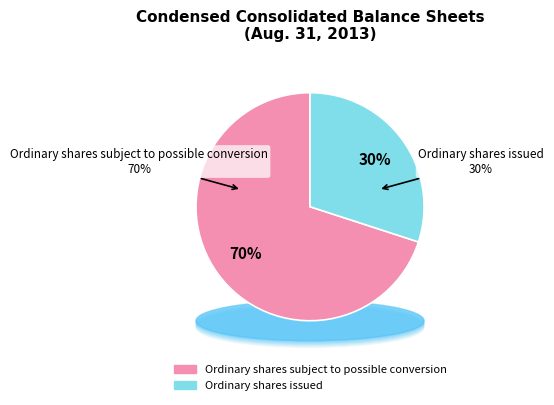

To the nearest percent, what portion does Ordinary shares subject to possible conversion represent?

70%